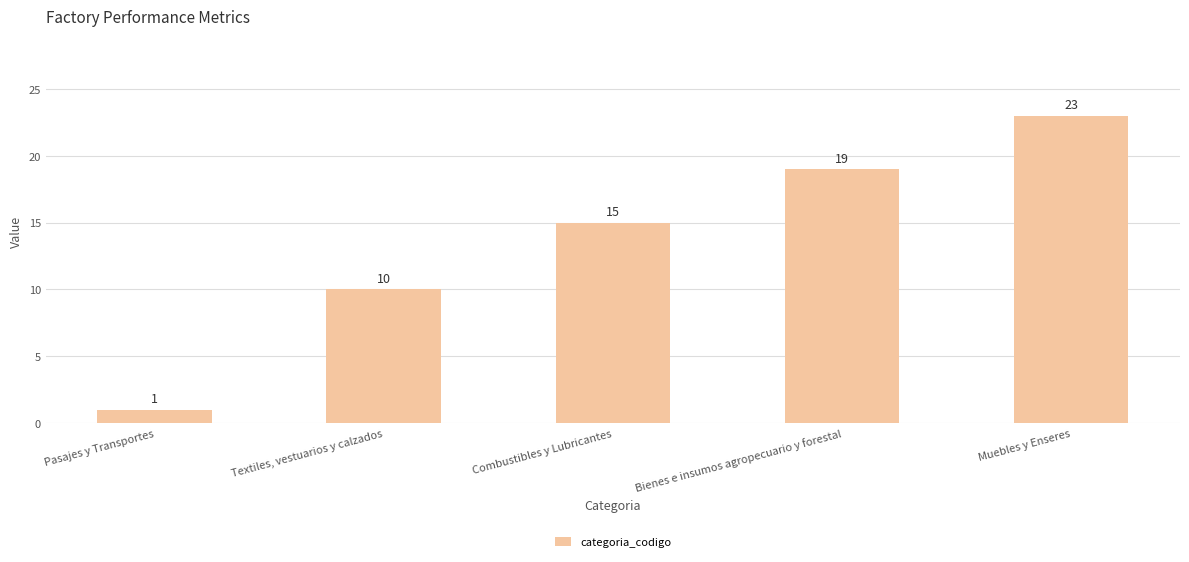

Which label corresponds to the smallest value in the chart?

Pasajes y Transportes